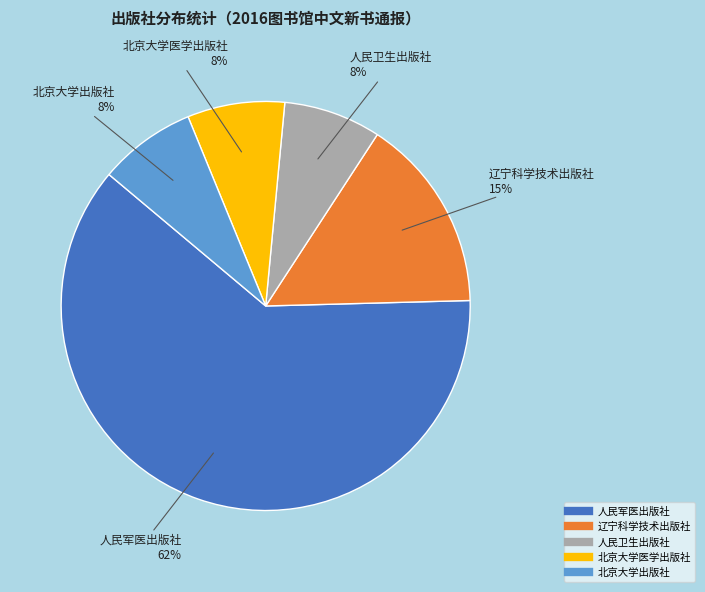

To the nearest percent, what is the average slice percentage?

20%